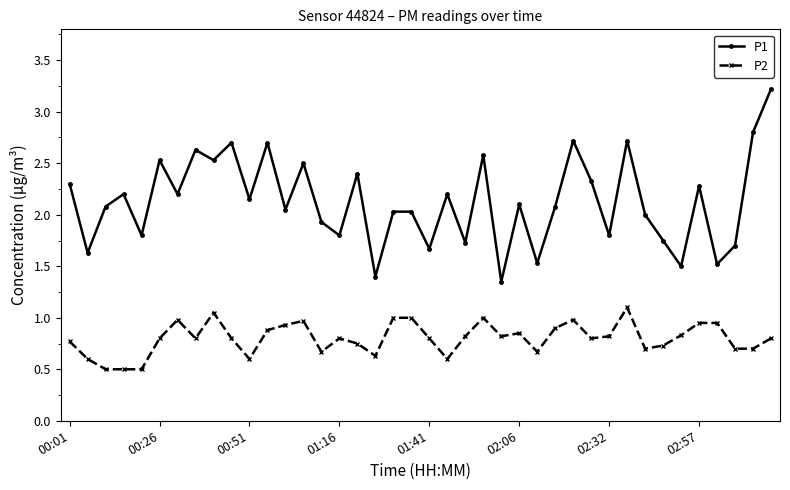

What is the smallest value displayed?

0.5